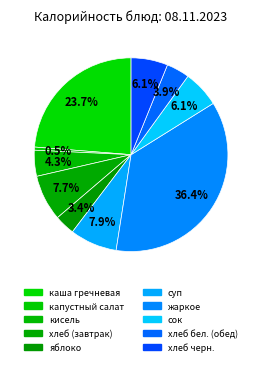

Rank the categories by value from highest to lowest.

жаркое по-домашнему, каша гречневая с тушеной птицей, суп с макаронными изделиями и картофелем, хлеб пшеничный (завтрак), сок яблочный, хлеб ржано-пшеничный, кисель из концентрата, хлеб пшеничный (обед), яблоко, салат из белокочанной капусты с морковью